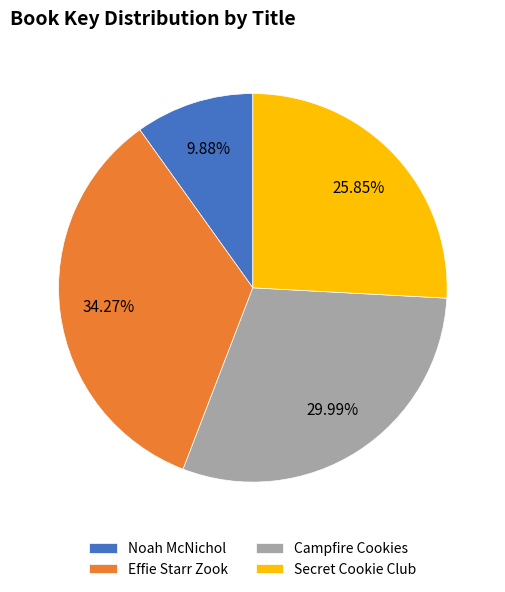

Which category has the biggest portion of the pie?

Effie Starr Zook